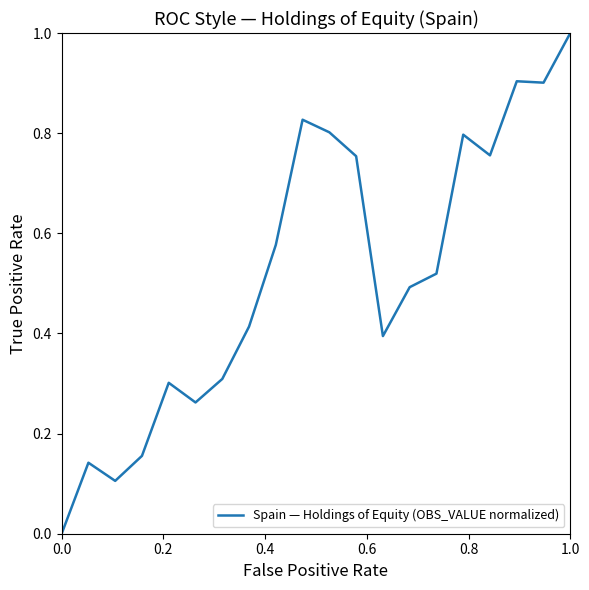

What is the maximum value shown in the chart?

1.0